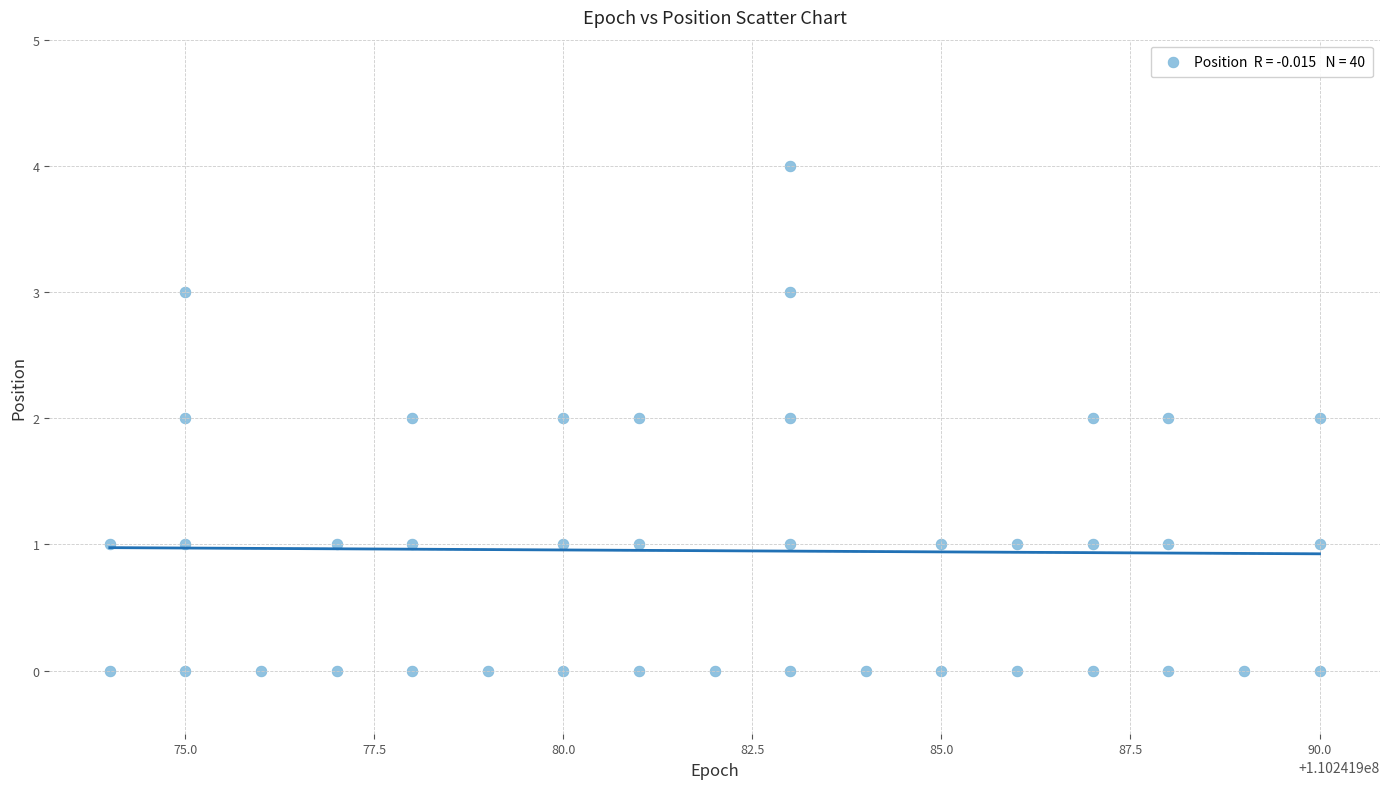

What is the range of Y values (max minus min)?

4